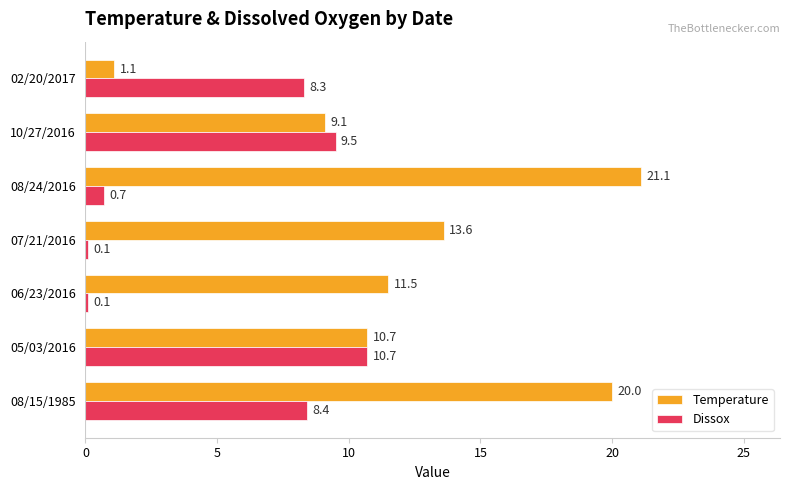

What is the difference between the second highest and minimum values in the Temperature series?

18.9